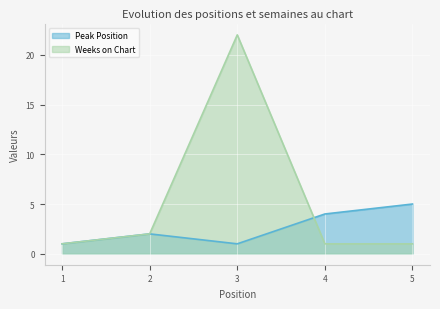

At which label does Peak Position reach its minimum?

1